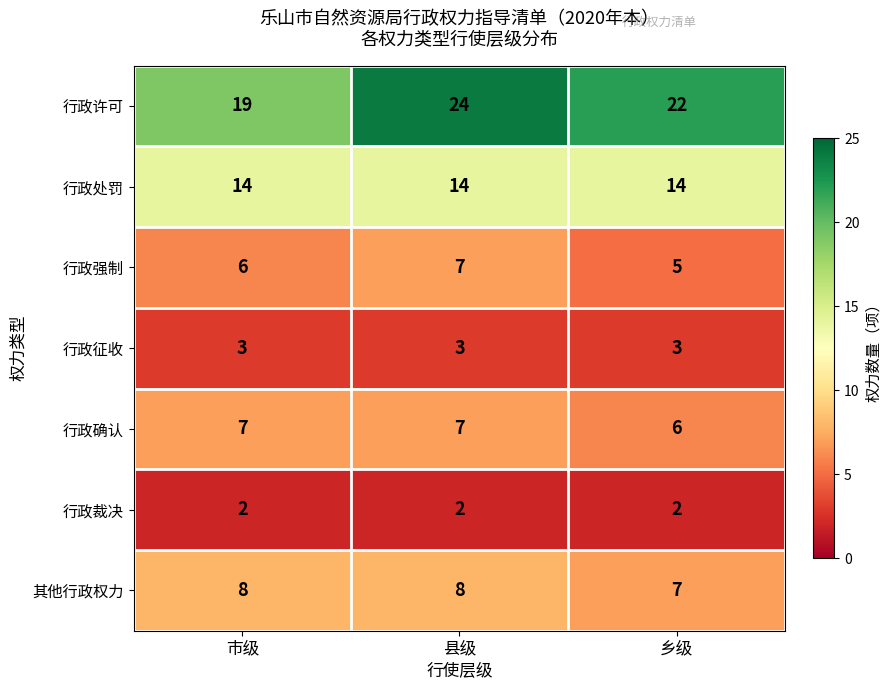

At 市级, list the series in order from largest to smallest.

行政许可, 行政处罚, 其他行政权力, 行政确认, 行政强制, 行政征收, 行政裁决